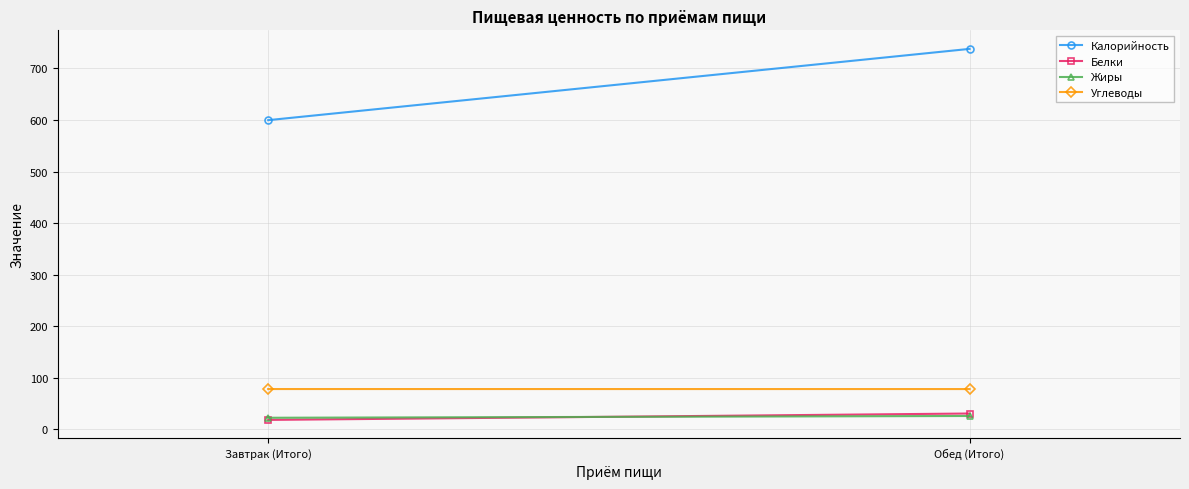

At which category is the sum across all series the highest?

Обед (Итого)